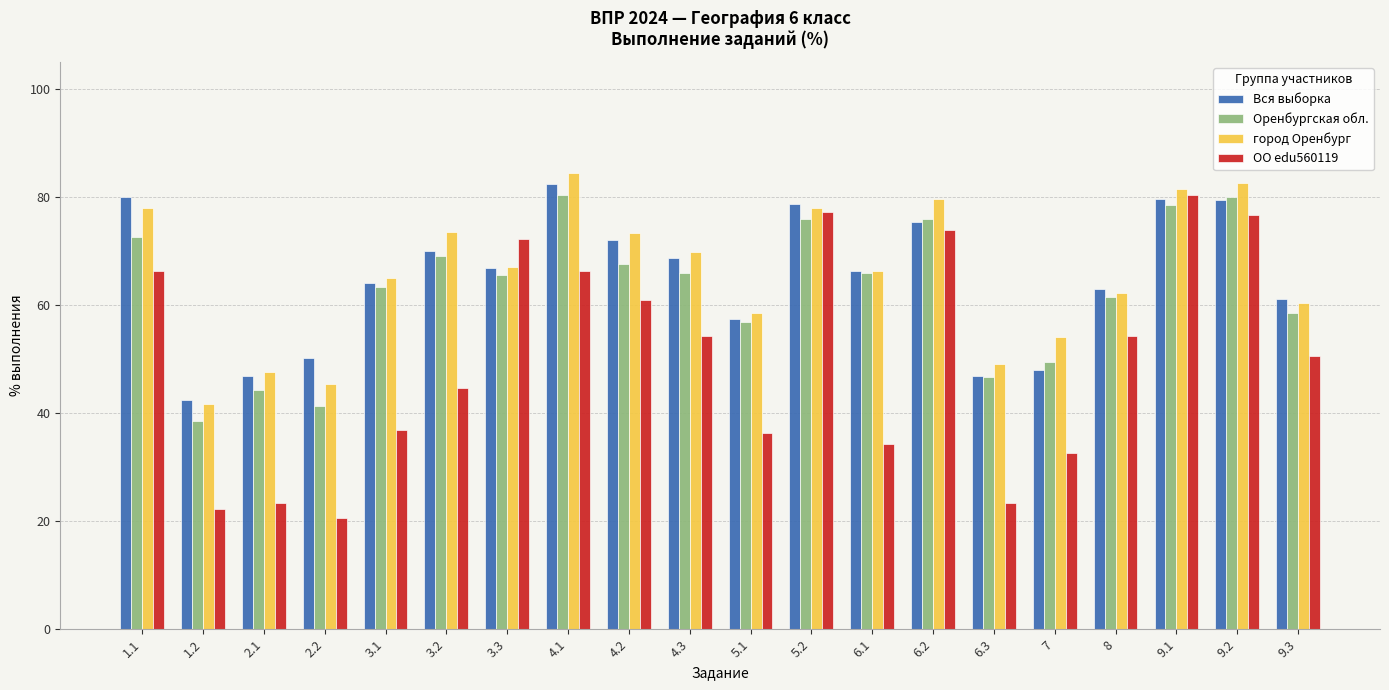

What is the label of the 7th bar from the left?

3.3